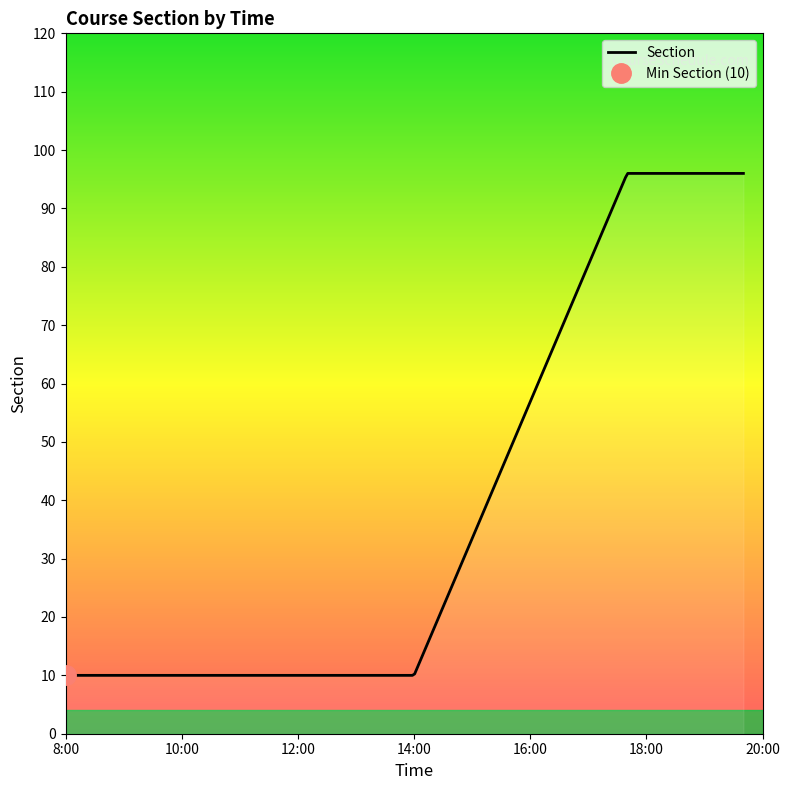

How many values are between 10 and 96?

5